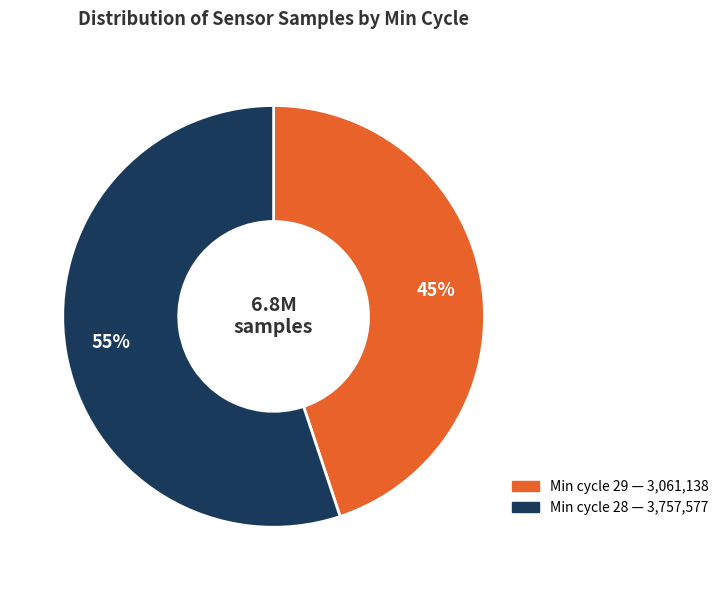

To the nearest percent, what is the average slice percentage?

50%